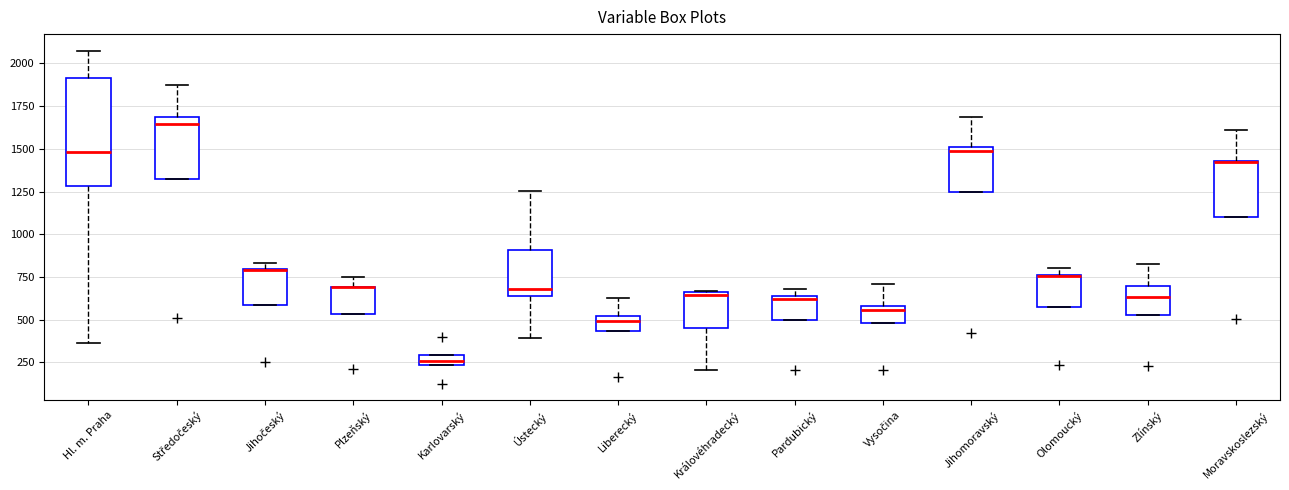

Which box is the tallest, from its lower edge to its upper edge?

Hl. m. Praha